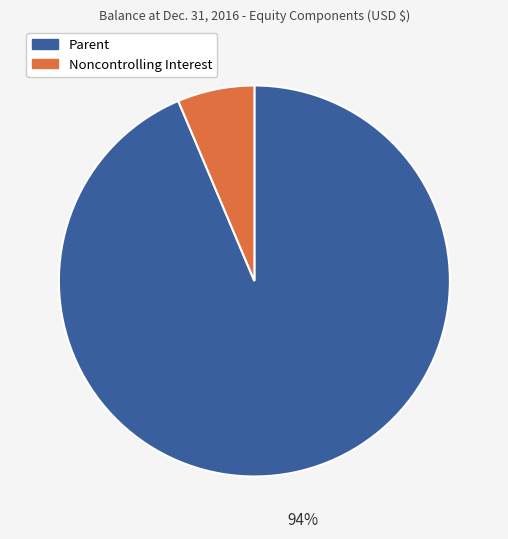

The Noncontrolling Interest slice represents 12% of the pie. True or false?

False